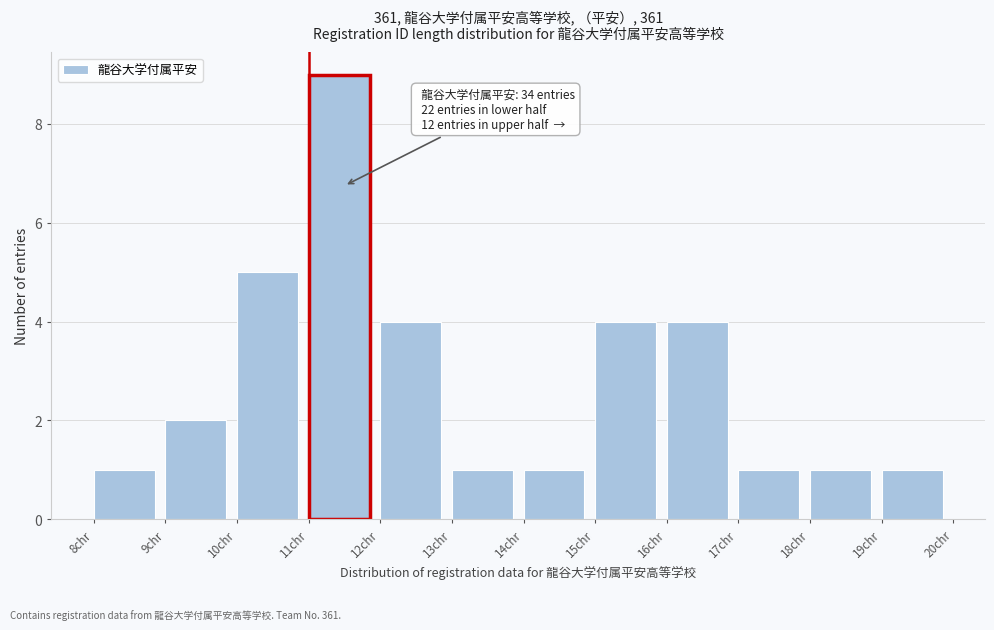

Over which range of the x-axis is the bar tallest?

11 to 12